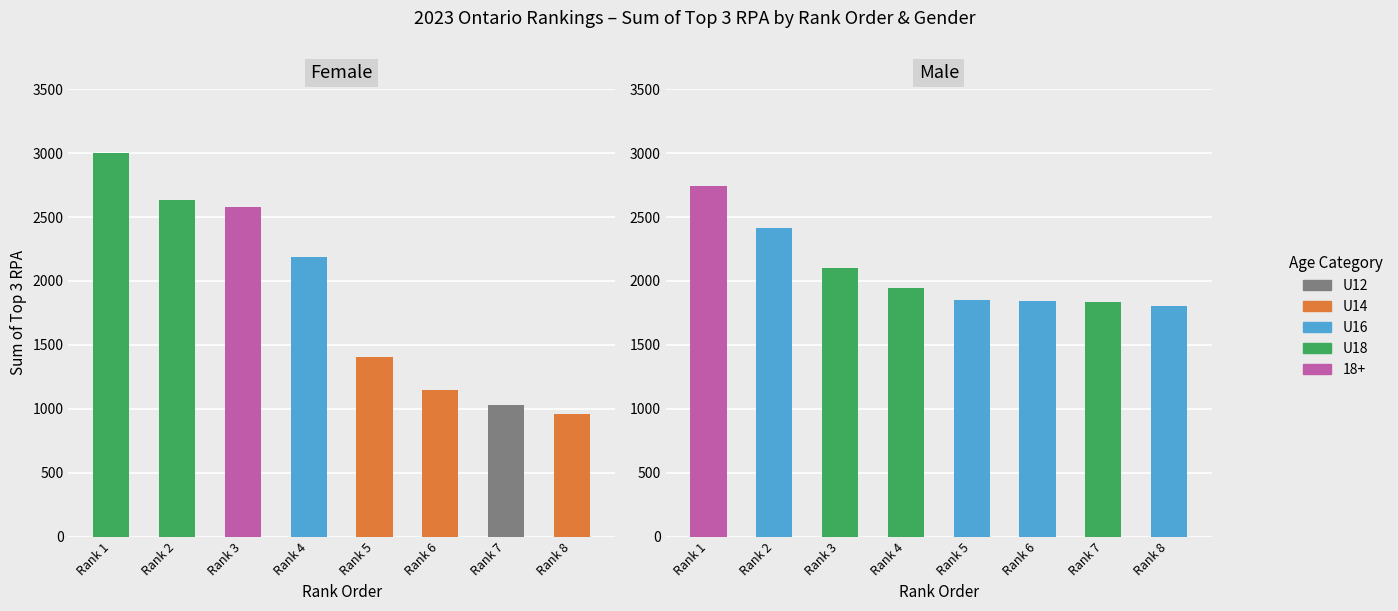

Rank the series by their average value, from lowest to highest.

Female, Male